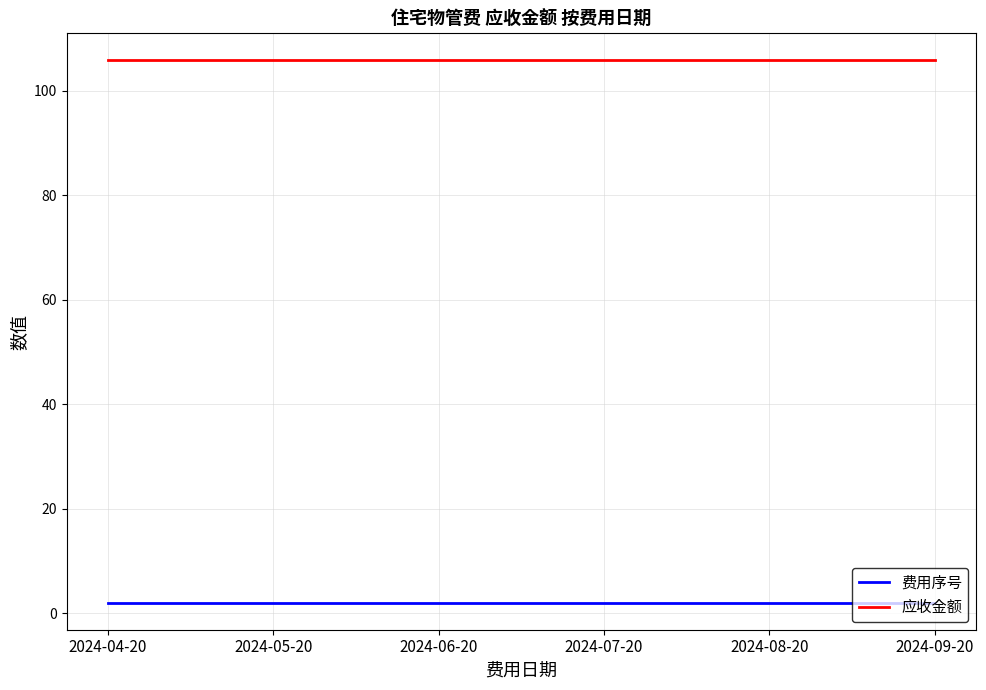

List the series in order of their peak value, lowest first.

费用序号, 应收金额